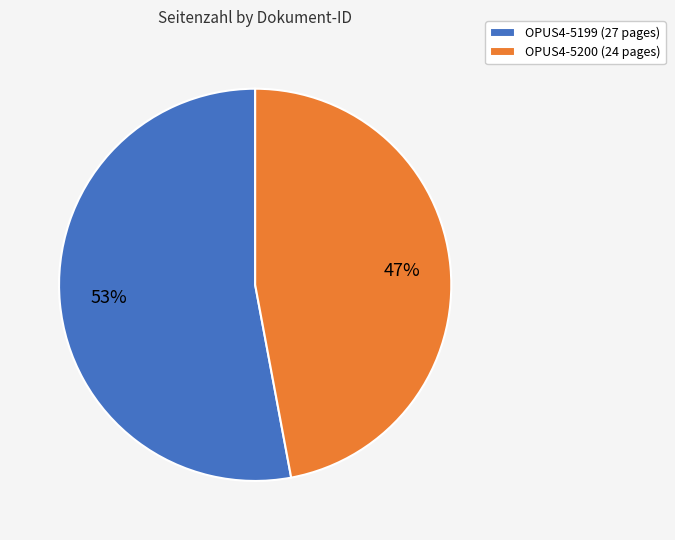

Which category has the biggest portion of the pie?

OPUS4-5199